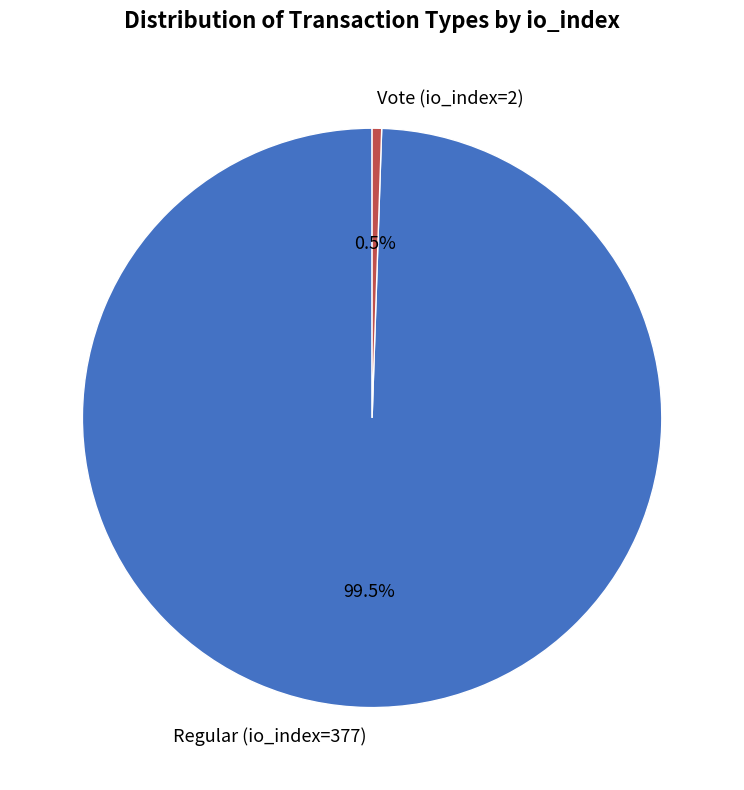

Count the number of slices in the pie.

2